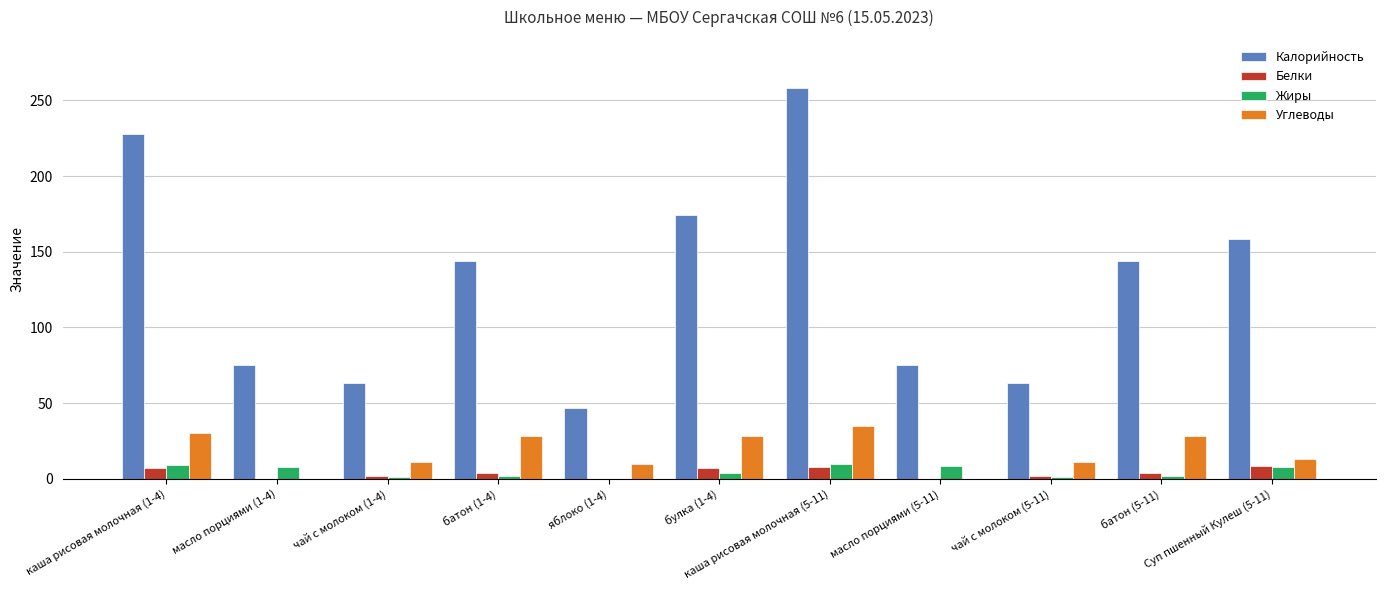

What is the highest value of the Жиры series?

9.5